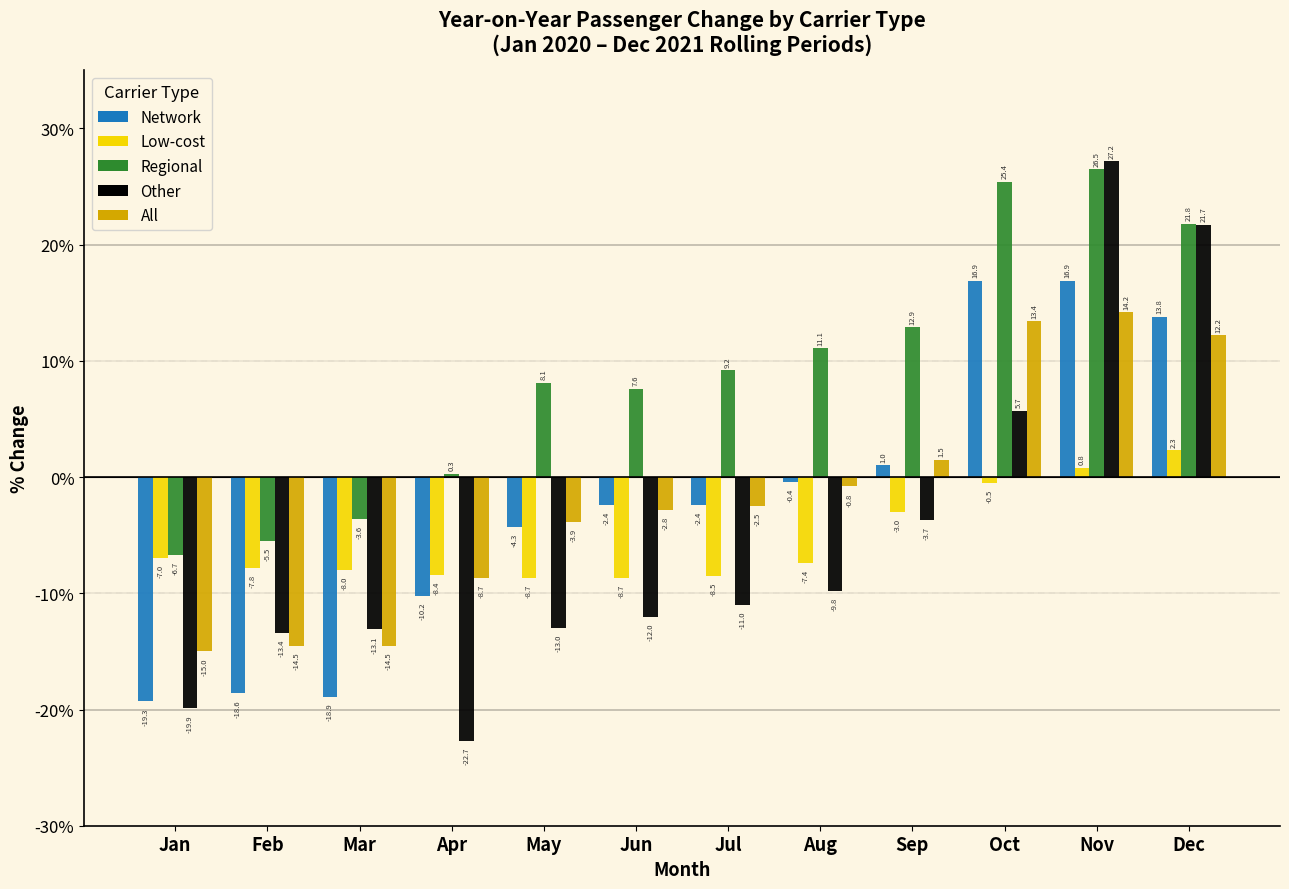

Reading left to right, extract all data points from this chart.

Network: -19.3	-18.6	-18.9	-10.2	-4.3	-2.4	-2.4	-0.4	1.0	16.9	16.9	13.8
Low-cost: -7.0	-7.8	-8.0	-8.4	-8.7	-8.7	-8.5	-7.4	-3.0	-0.5	0.8	2.3
Regional: -6.7	-5.5	-3.6	0.3	8.1	7.6	9.2	11.1	12.9	25.4	26.5	21.8
Other: -19.9	-13.4	-13.1	-22.7	-13.0	-12.0	-11.0	-9.8	-3.7	5.7	27.2	21.7
All: -15.0	-14.5	-14.5	-8.7	-3.9	-2.8	-2.5	-0.8	1.5	13.4	14.2	12.2